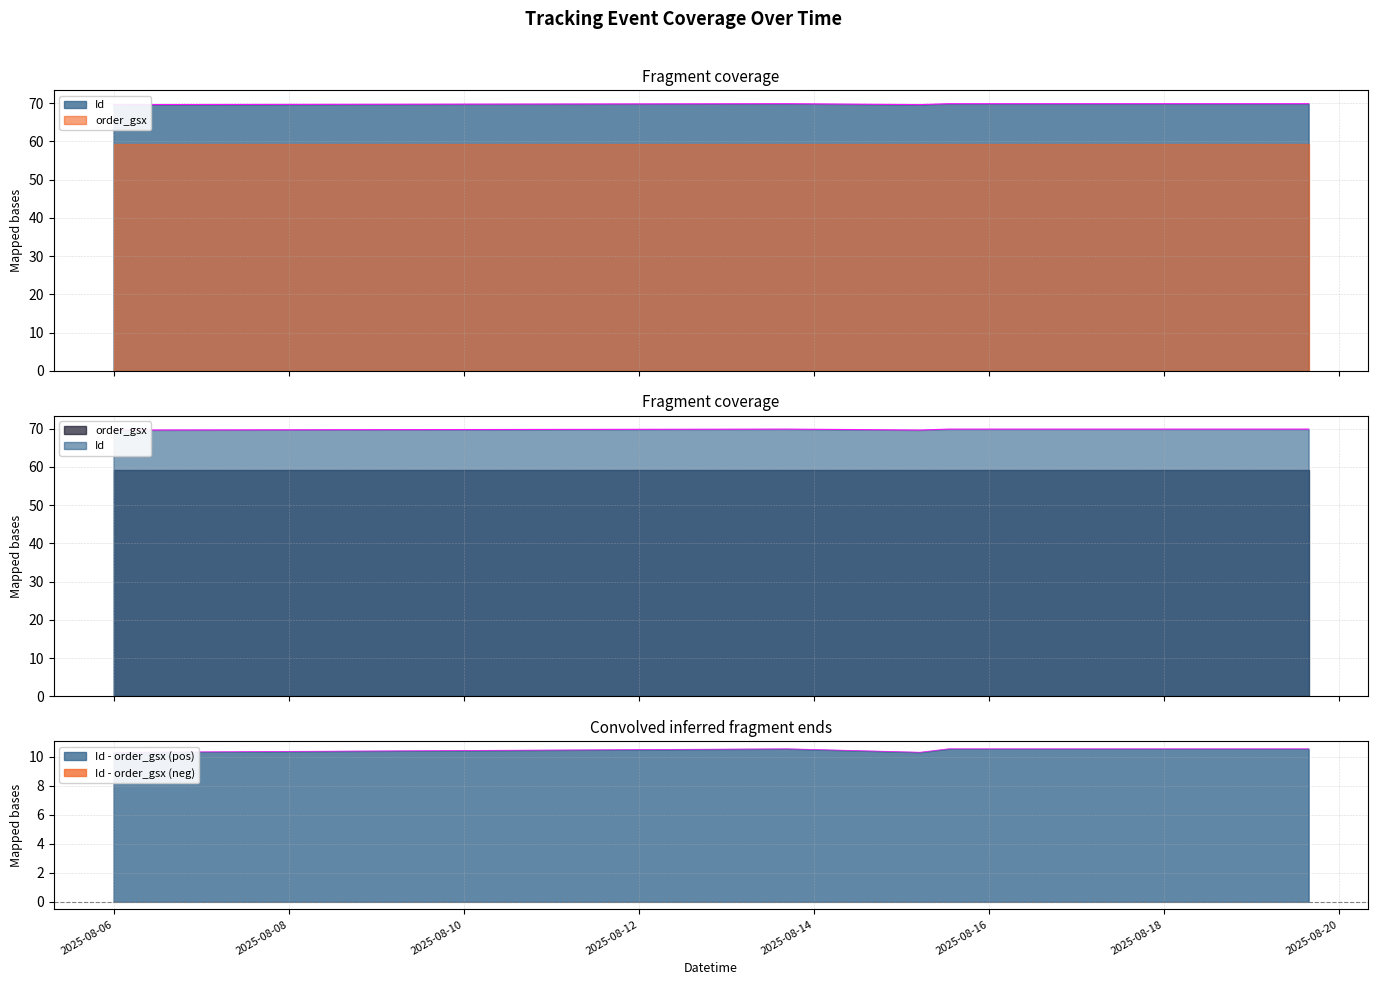

Which has a higher value, 2025-08-15 12:57:40 or 2025-08-13 16:43:19?

2025-08-13 16:43:19